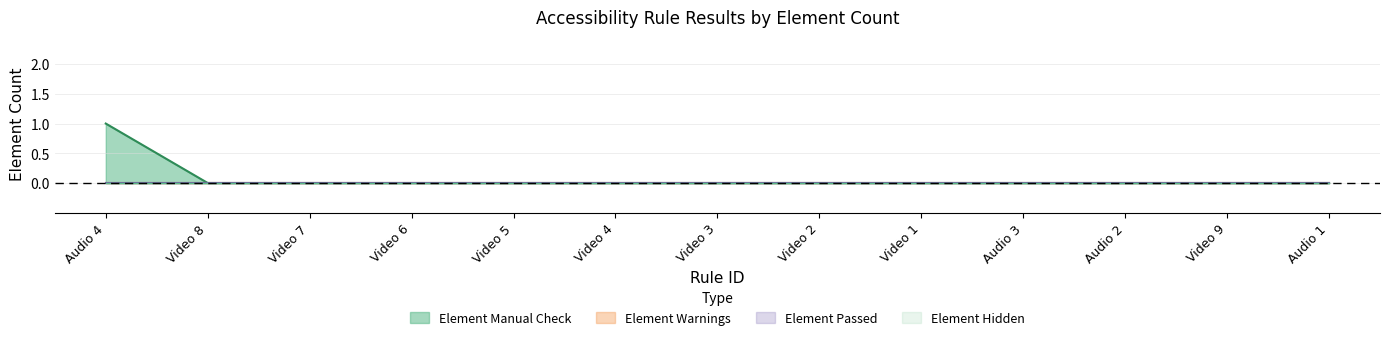

True or false: Element Warnings and Element Passed cross at least once.

False